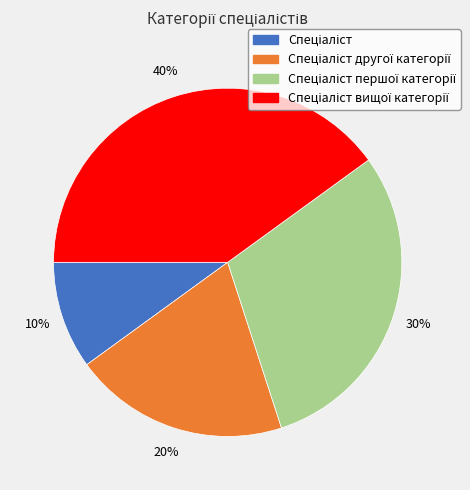

Count the number of slices in the pie.

4